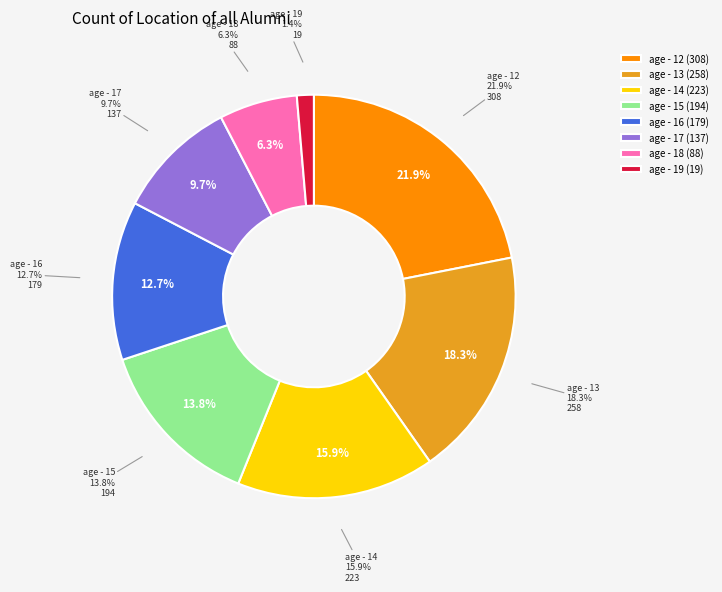

Is there a majority slice in this chart?

No